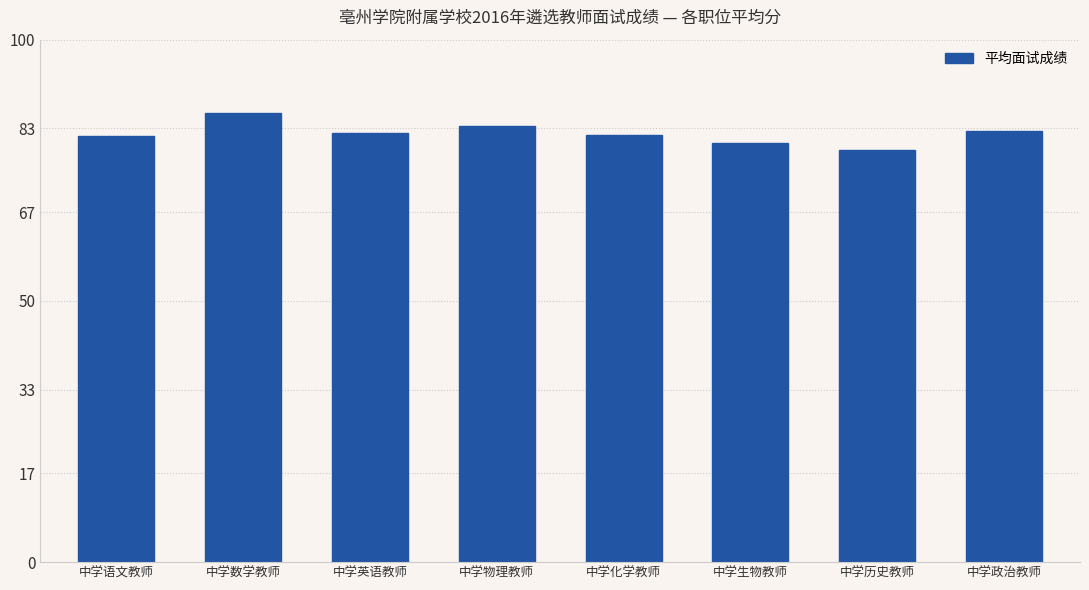

What is the change in value from 中学历史教师 to 中学政治教师?

+3.7